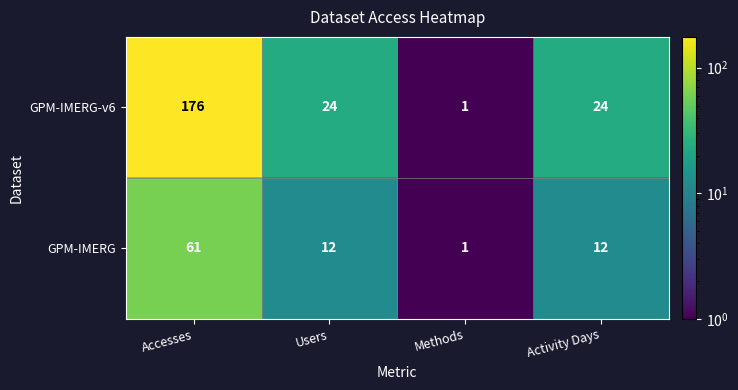

What is the difference between the maximum and minimum values in the GPM-IMERG-v6 series?

175